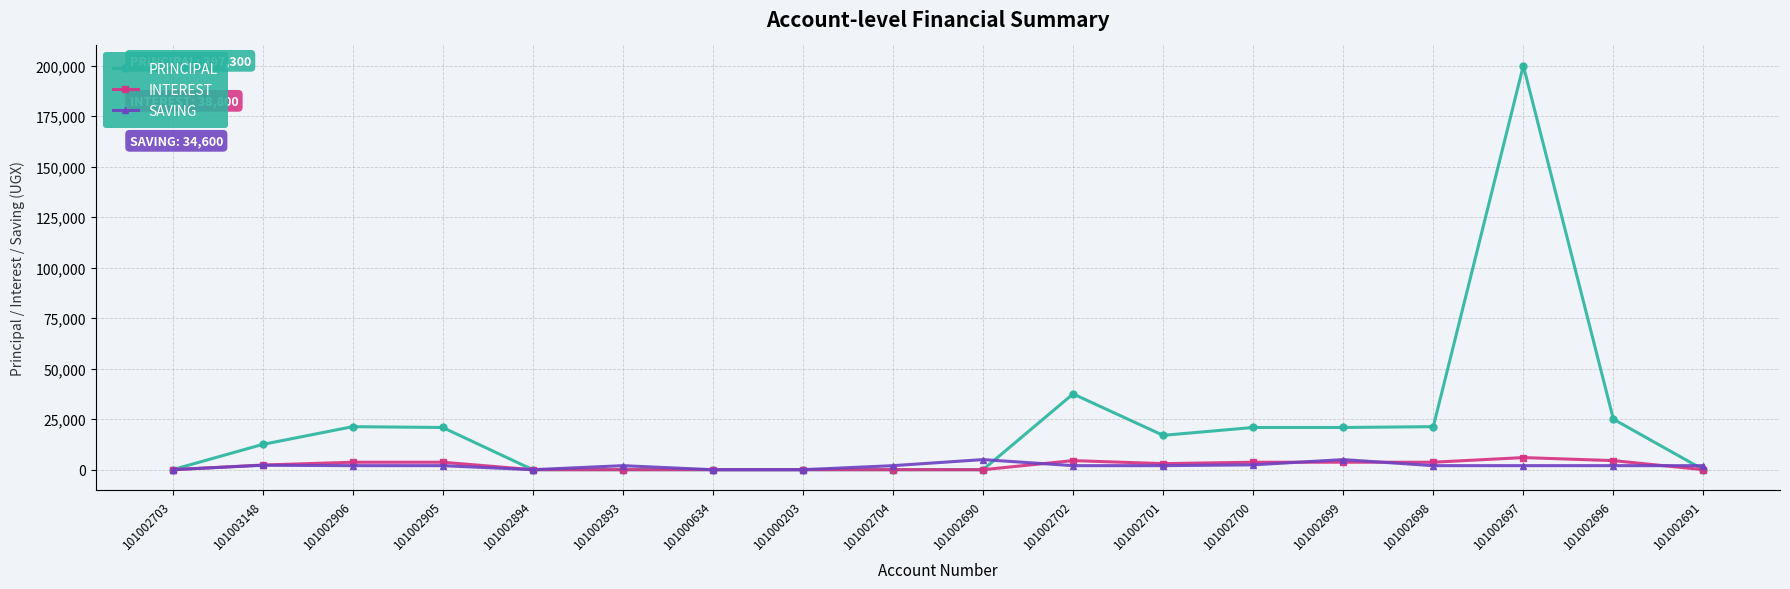

Does the chart have visible grid lines?

Yes